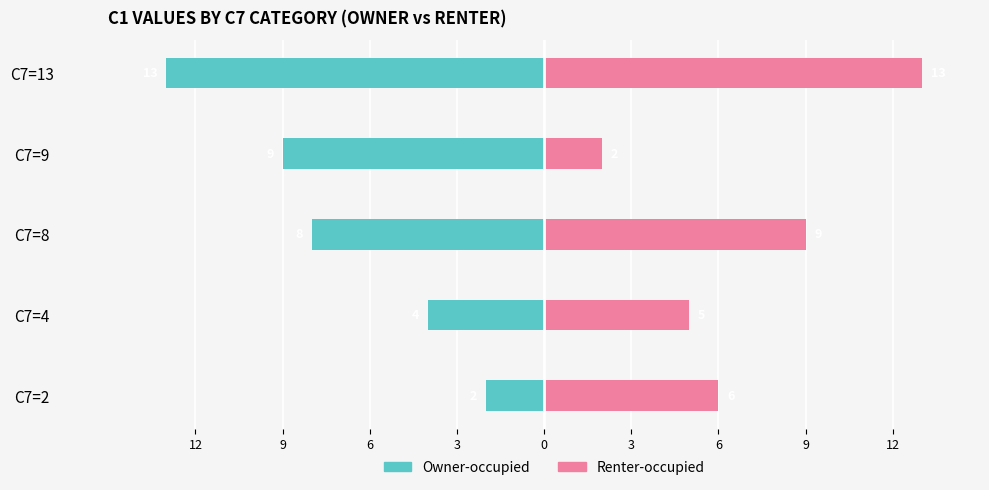

Rank the series at C7=2 from highest to lowest value.

Renter-occupied, Owner-occupied